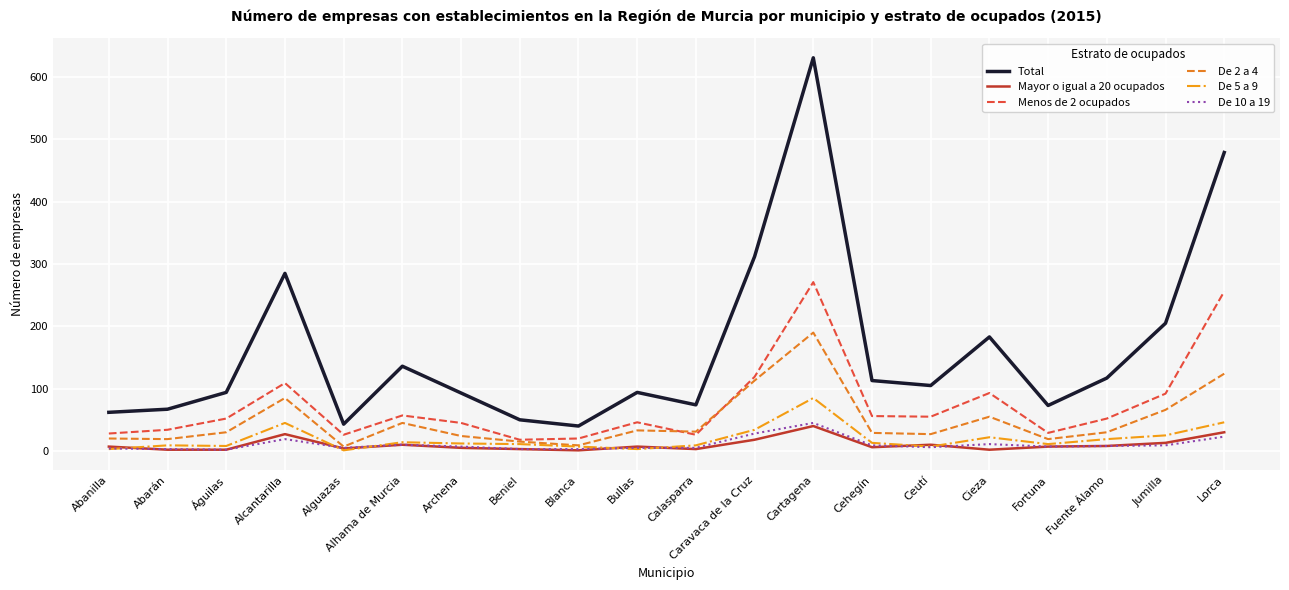

Which series has the largest total across all categories?

Total